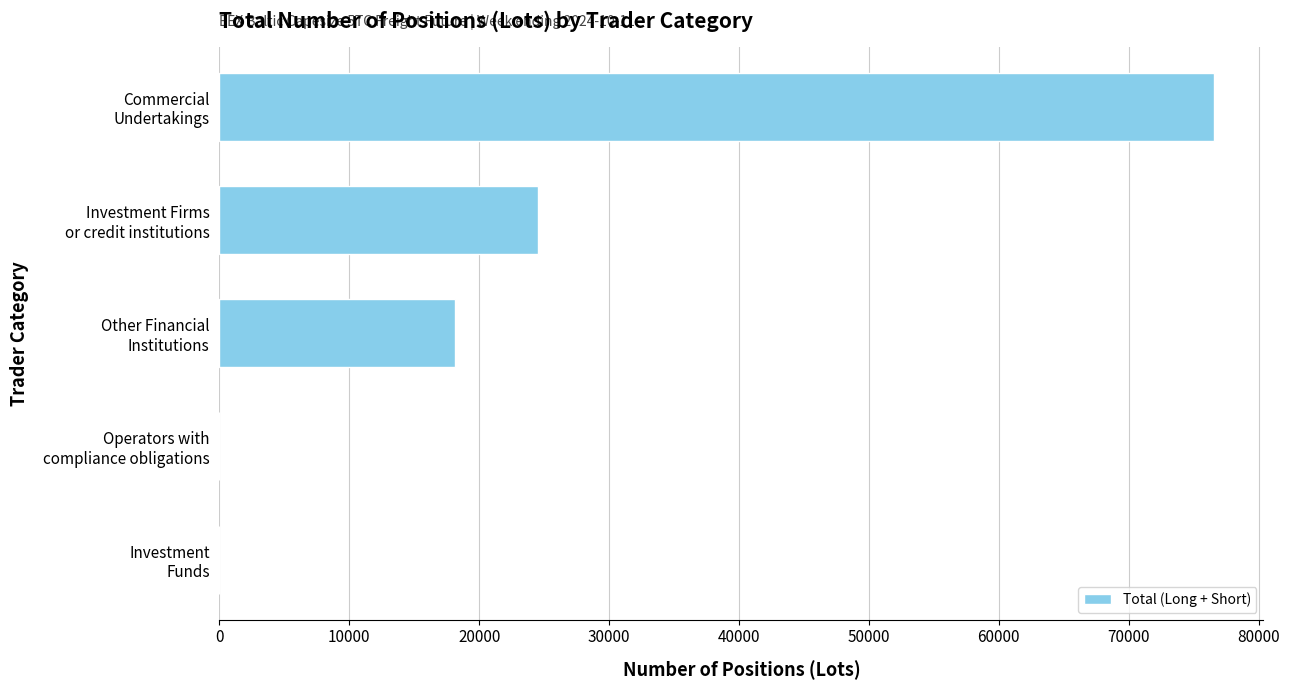

How many series are shown in this chart?

1